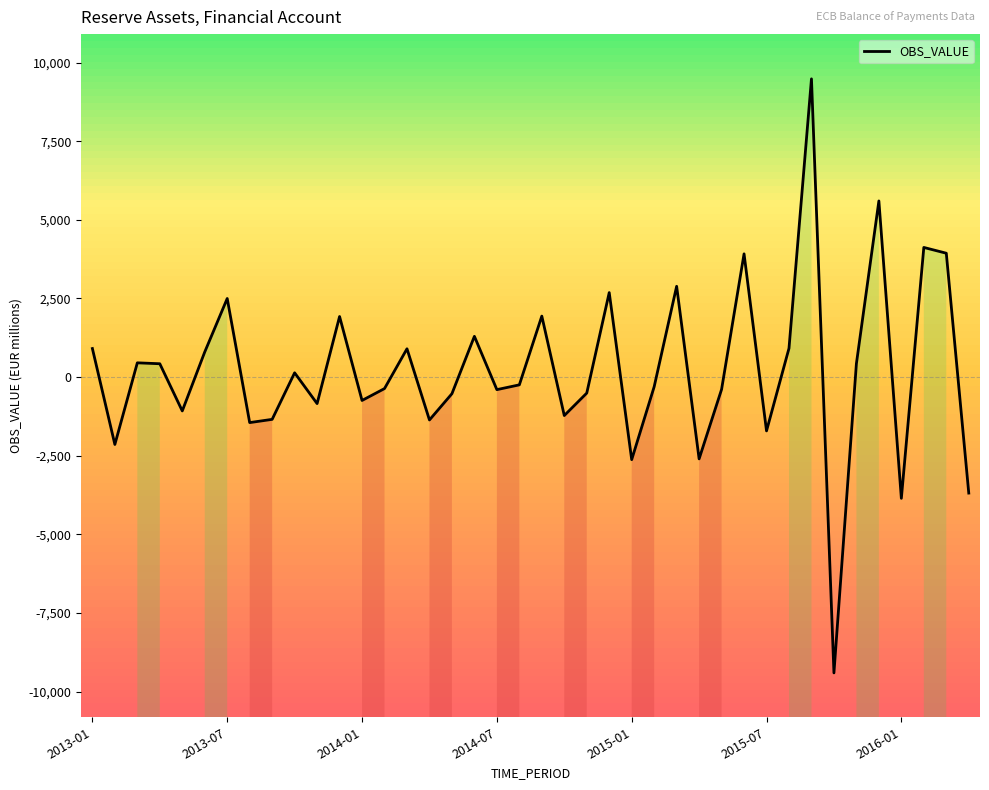

What is the minimum value for OBS_VALUE?

-9402.8